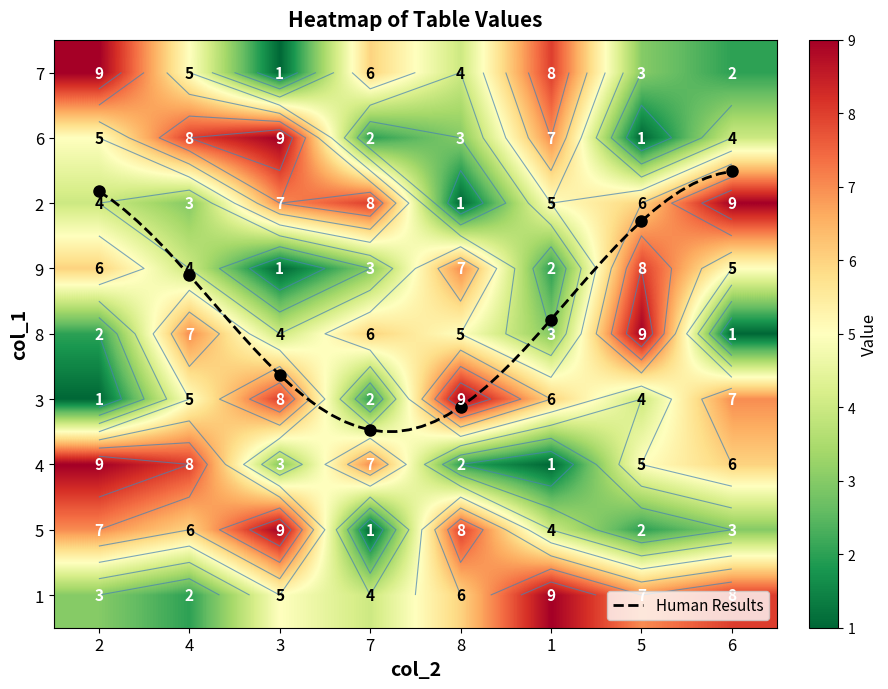

How many 3 values are between 4 and 8?

5